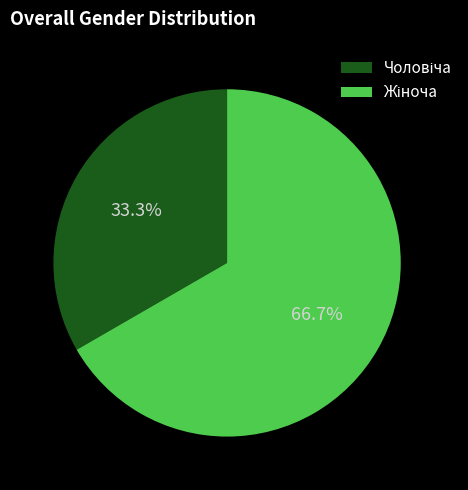

Is there a majority slice in this chart?

Yes